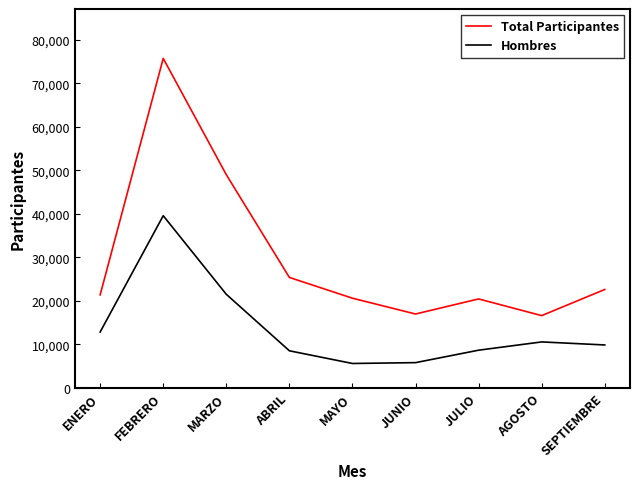

List the series in order of their overall mean, lowest first.

Hombres, Total Participantes